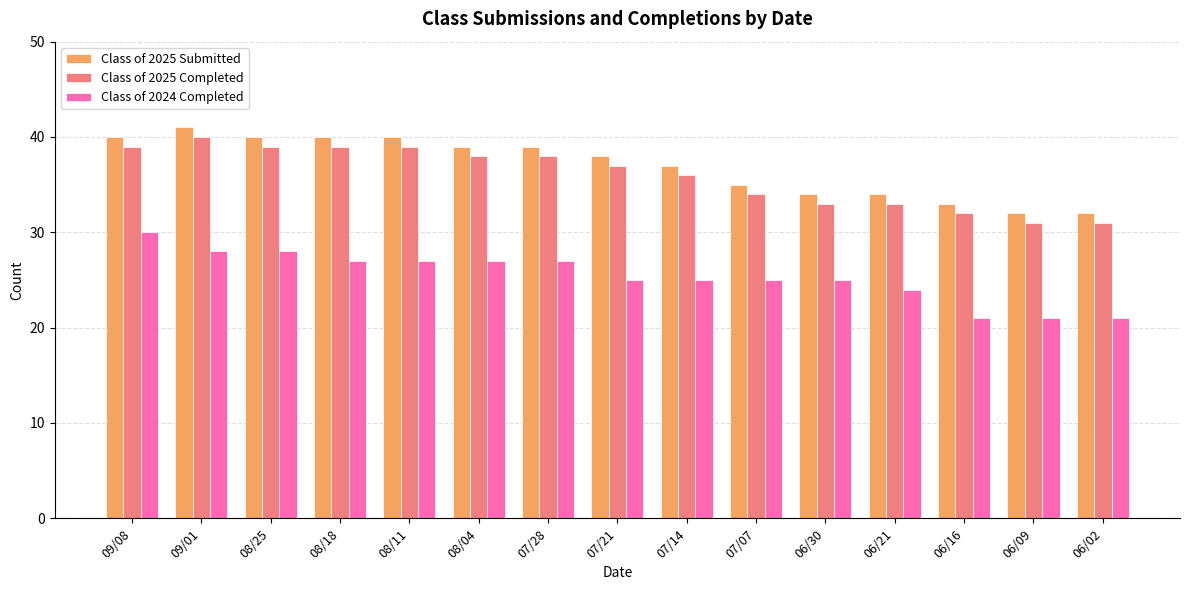

What position from the right is 08/18?

12